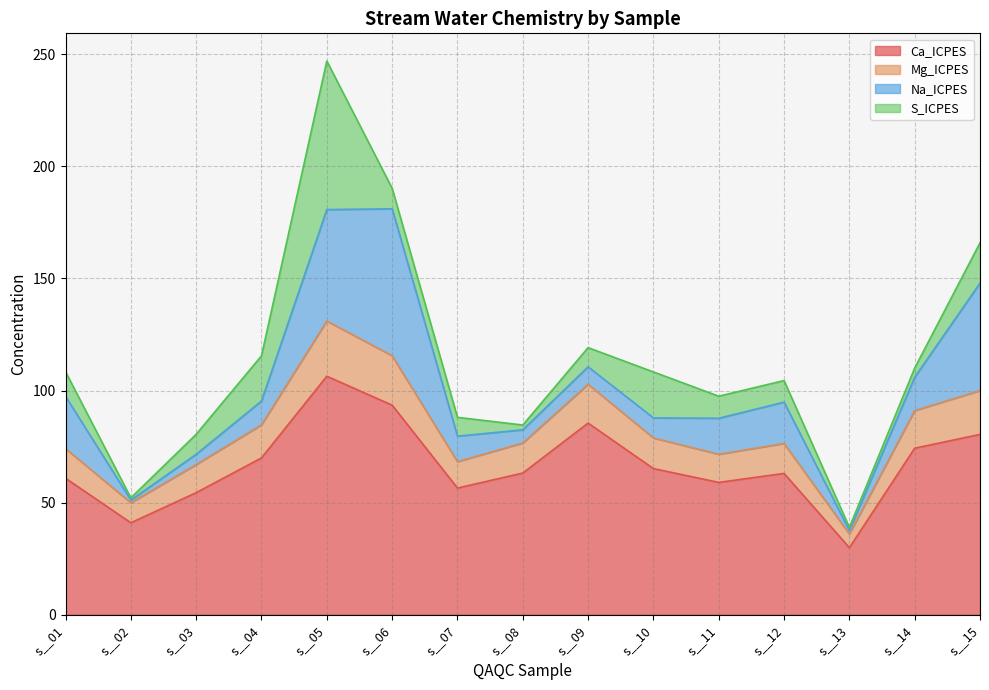

Where does the Mg_ICPES series first go above 76?

s__04